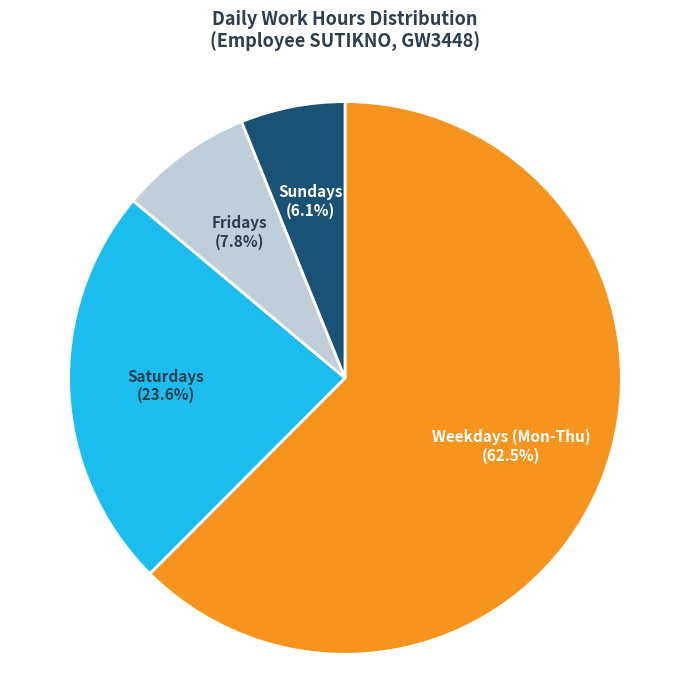

Is there any slice that represents more than half of the pie?

Yes